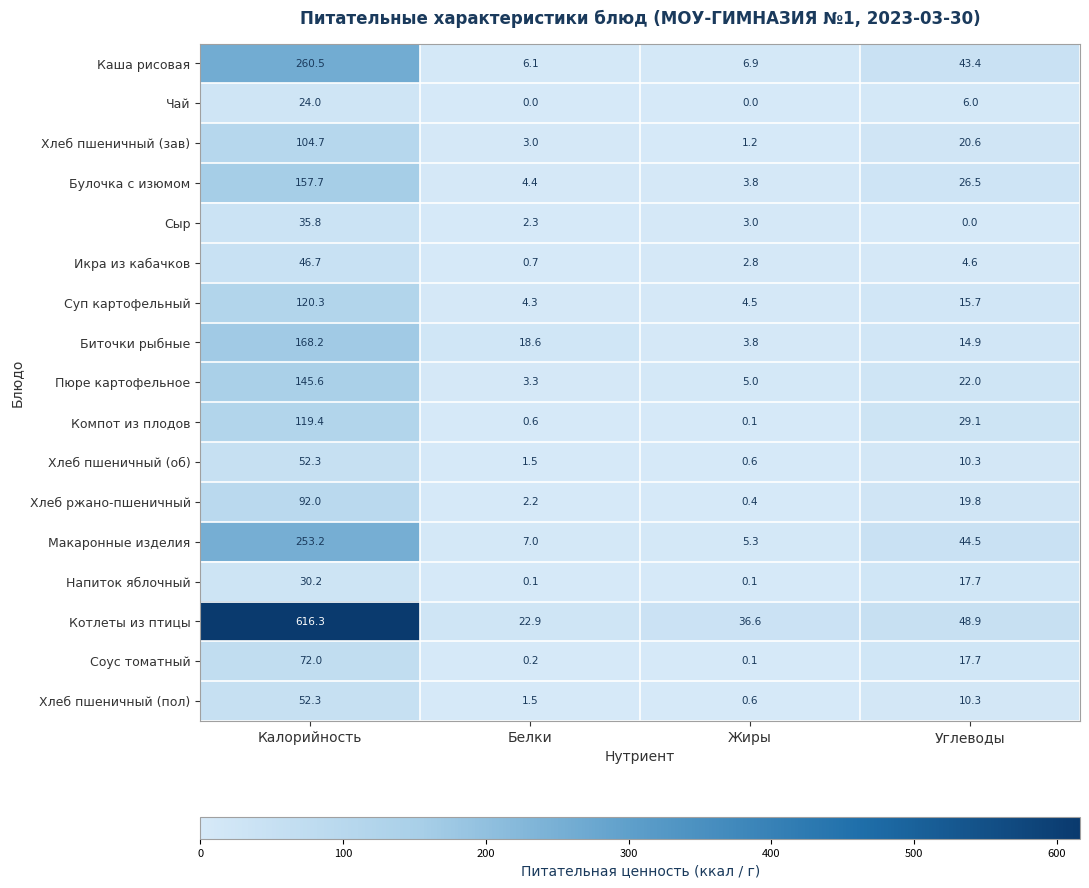

At which label is Хлеб ржано-пшеничный closest to 46?

Углеводы